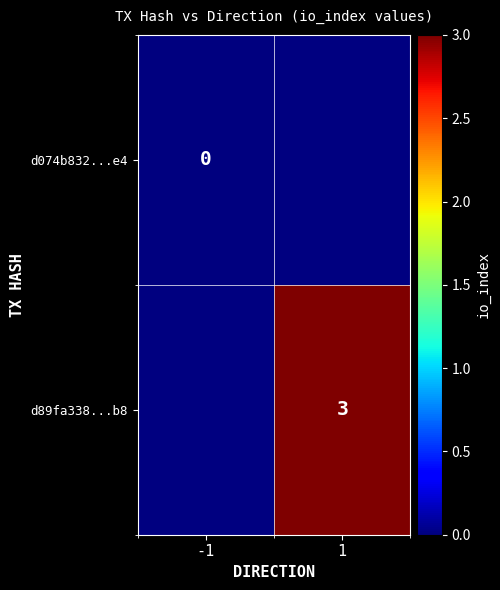

The d89fa338...b8 series shows 3 at 1. True or false?

True